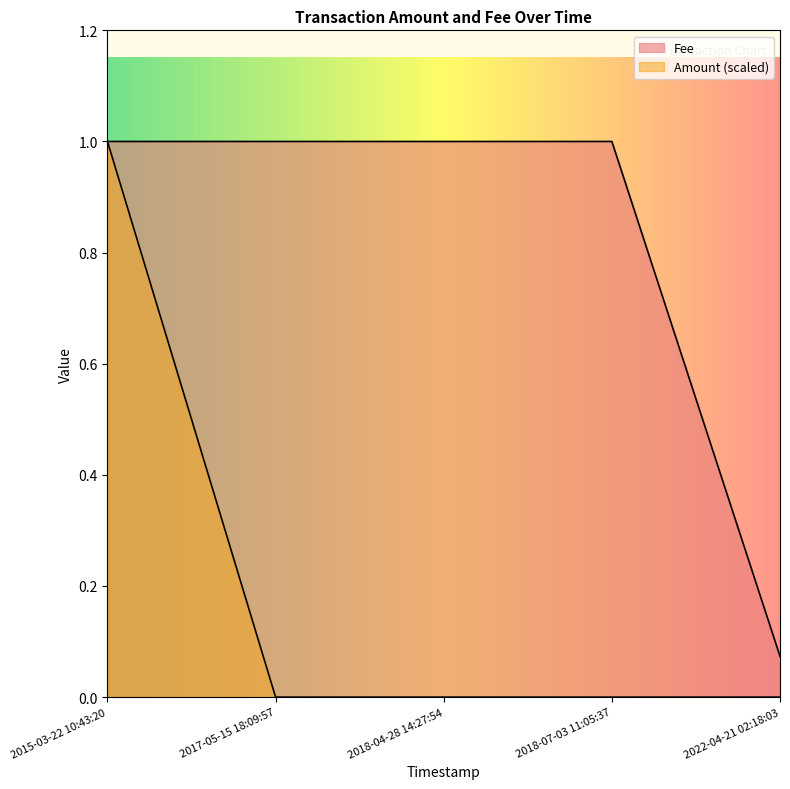

What is the highest value of the Fee series?

1.0